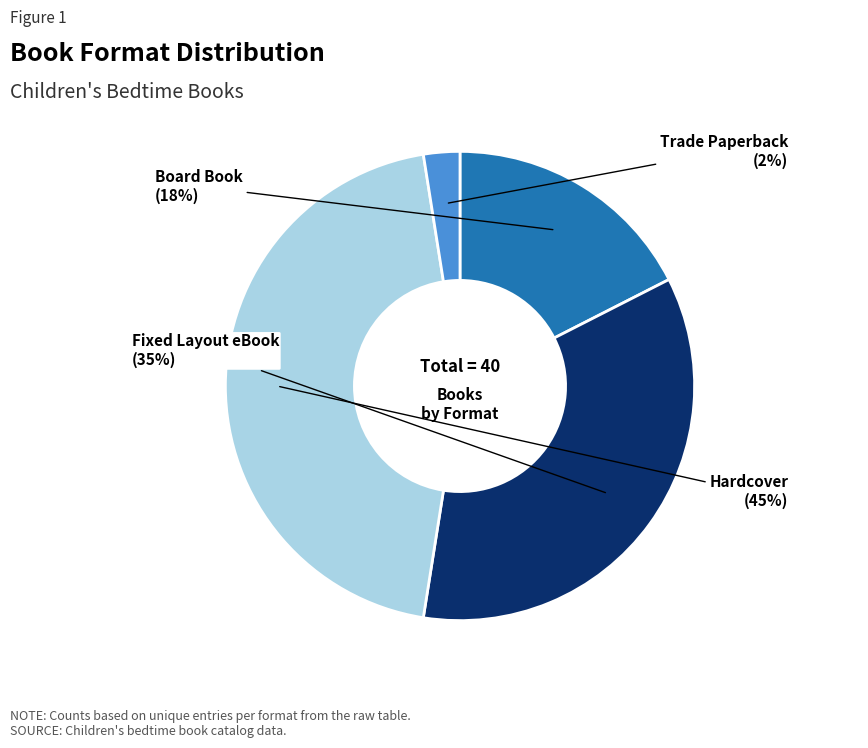

To the nearest percent, what is the average slice percentage?

25%